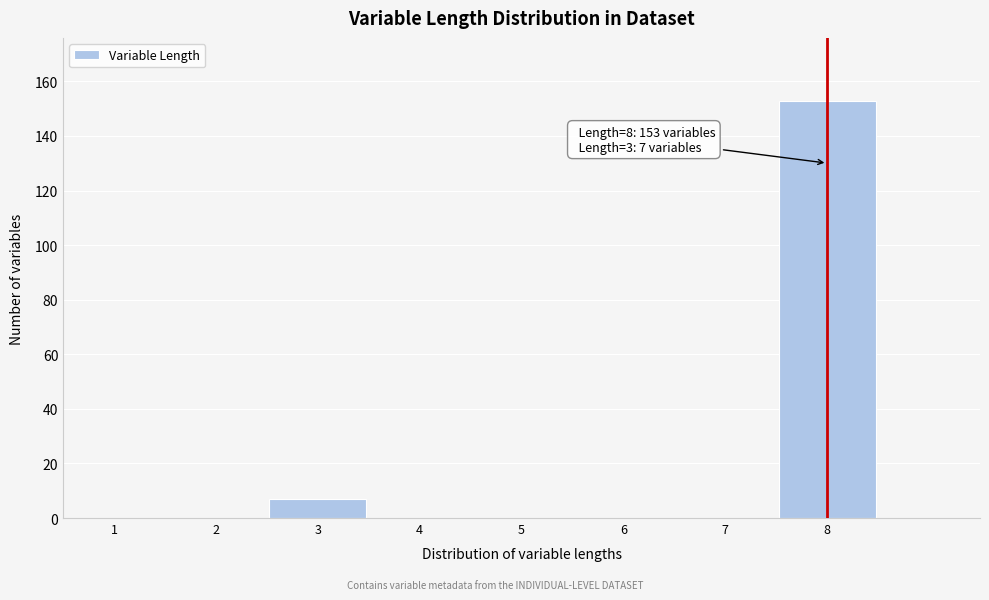

Reading left to right, list all the values displayed in this chart.

1=0	2=0	3=7	4=0	5=0	6=0	7=0	8=153